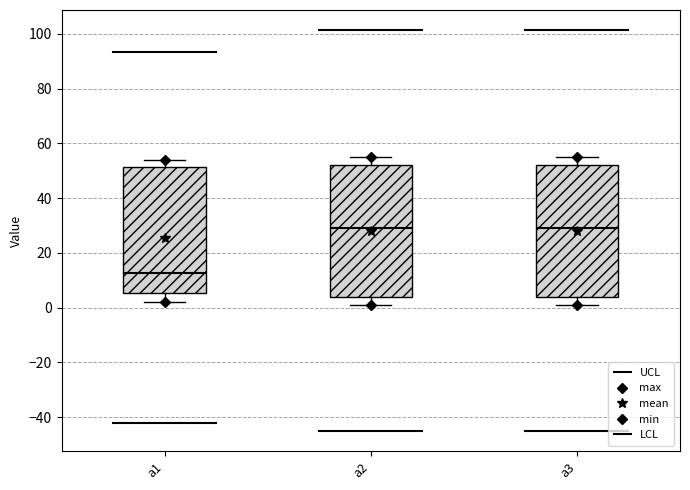

Where does the lower whisker of the box for a1 end on the y-axis? The values are not printed on the chart, so give them approximately, as read against the axis.

2